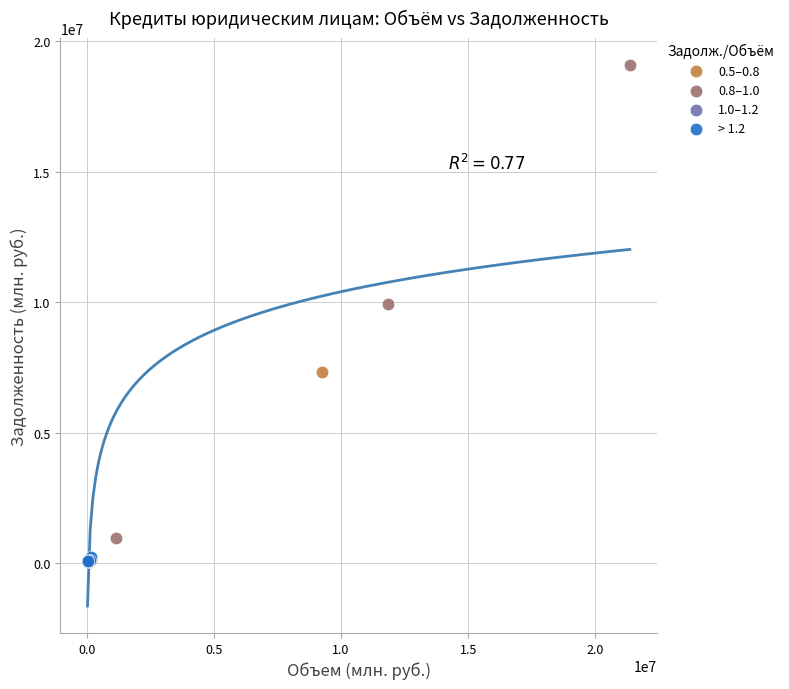

Which series has the largest Y range (max minus min)?

0.8–1.0